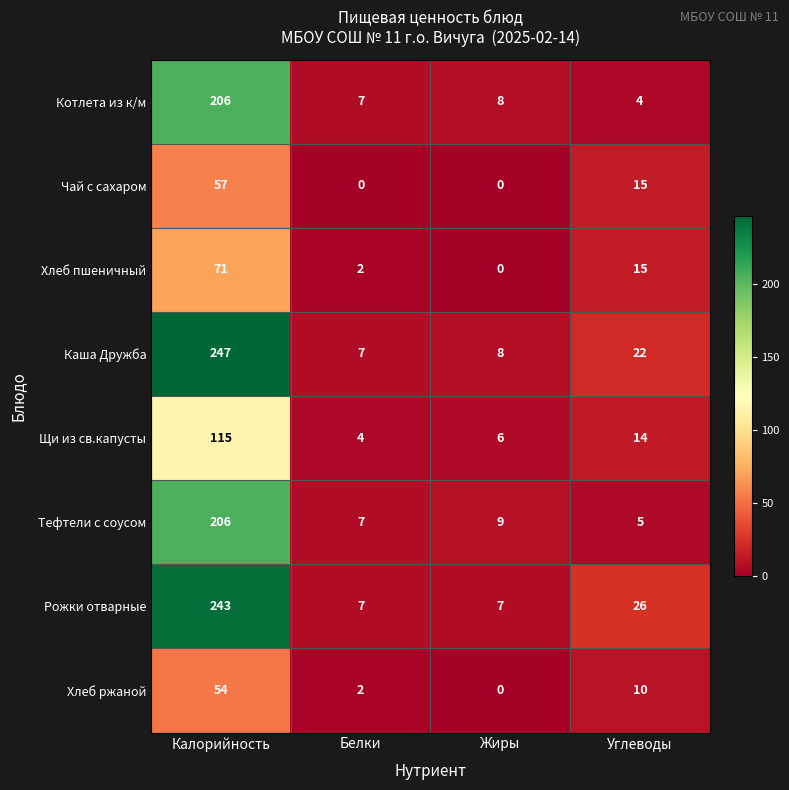

What is the difference between the highest and lowest values at Жиры?

9